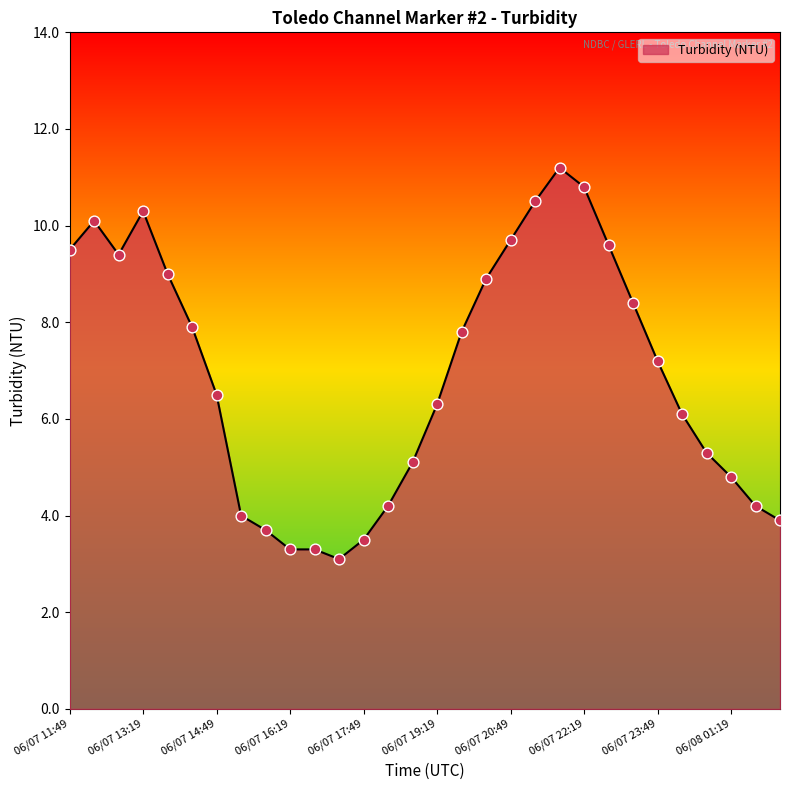

What is the greatest value displayed?

11.2